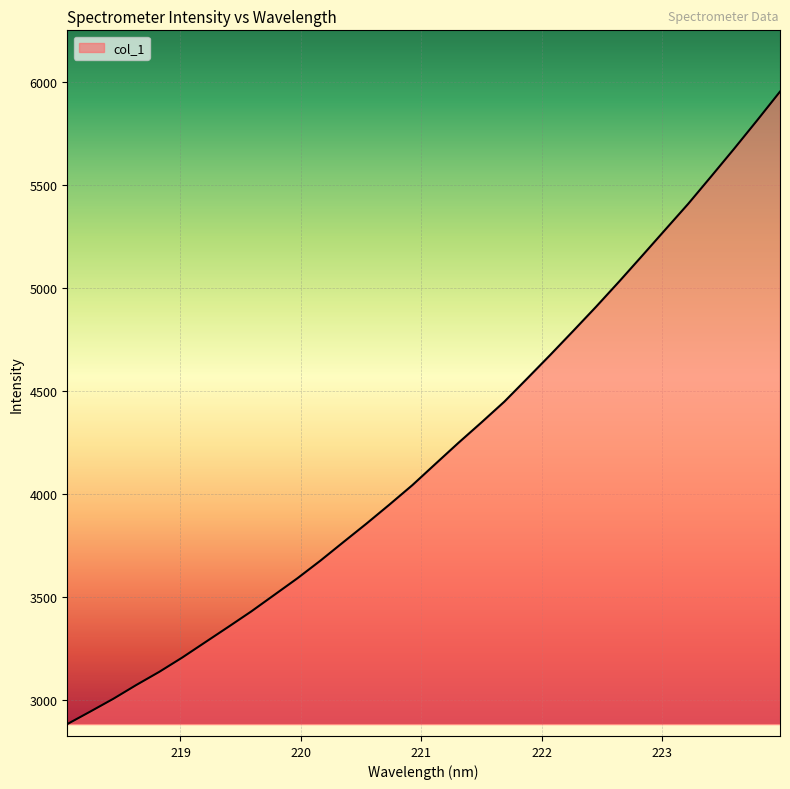

What is the smallest value displayed?

2882.7